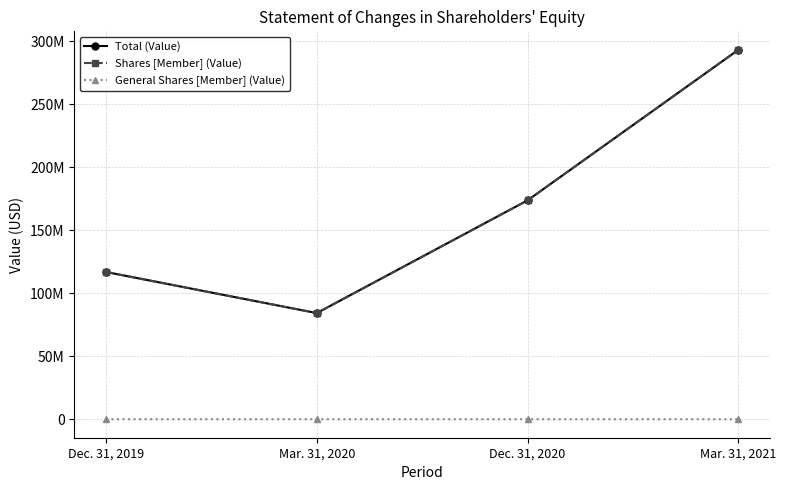

Reading left to right, extract all data points from this chart.

Total (Value): 116953198	84311913	173836791	293402839
Shares [Member] (Value): 116952598	84311417	173836103	293402091
General Shares [Member] (Value): 600	496	688	748